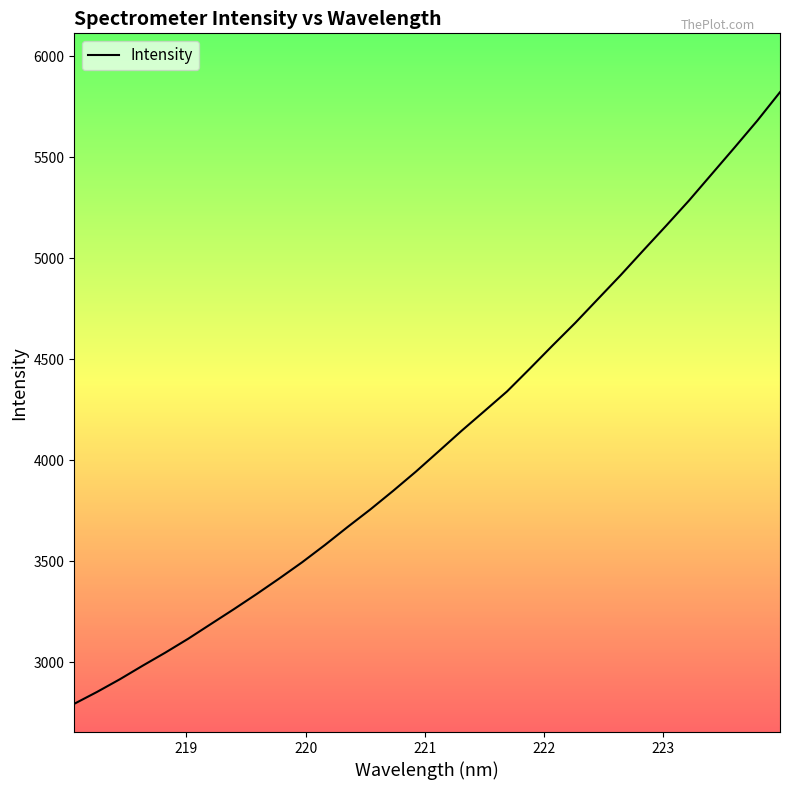

What is the maximum value shown in the chart?

5822.4